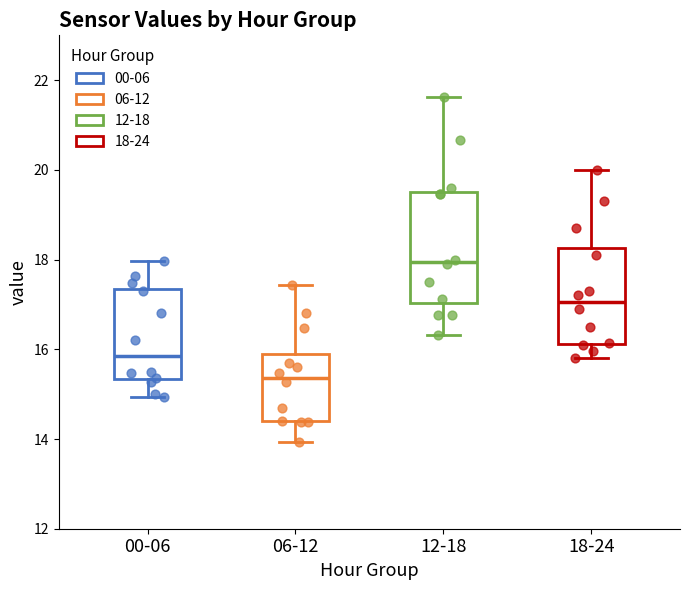

Comparing the boxes themselves (not the whiskers), which one is the tallest?

12-18